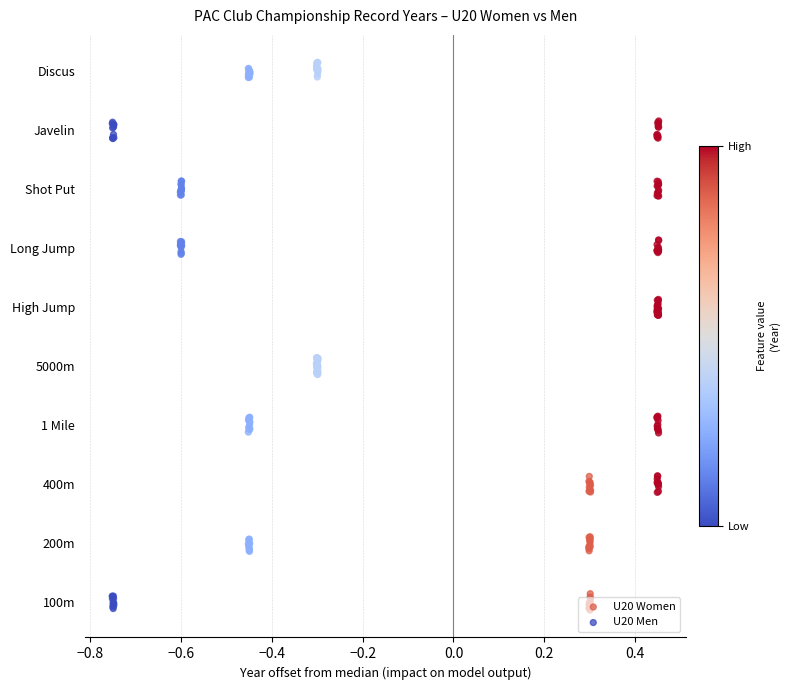

Is the value of U20 Women at −0.8 greater than the value of U20 Men at 9?

No